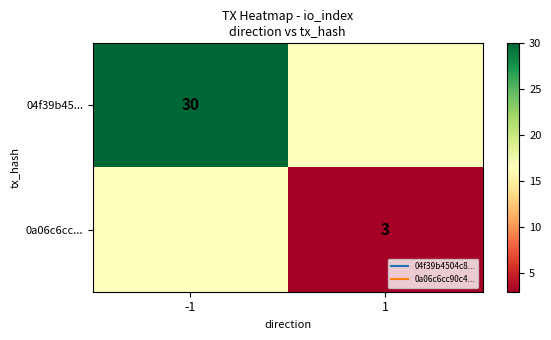

At 1, list the series in order from largest to smallest.

04f39b45..., 0a06c6cc...